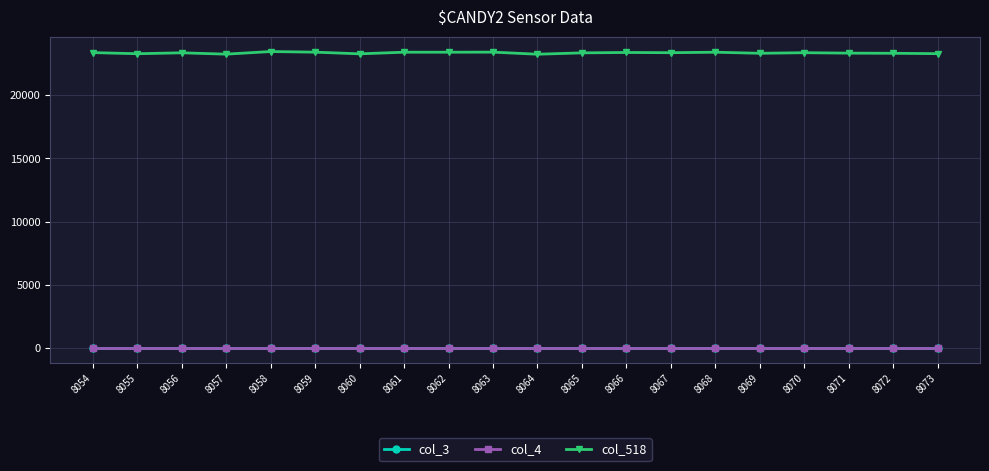

What is the sum of all col_518 values?

466739